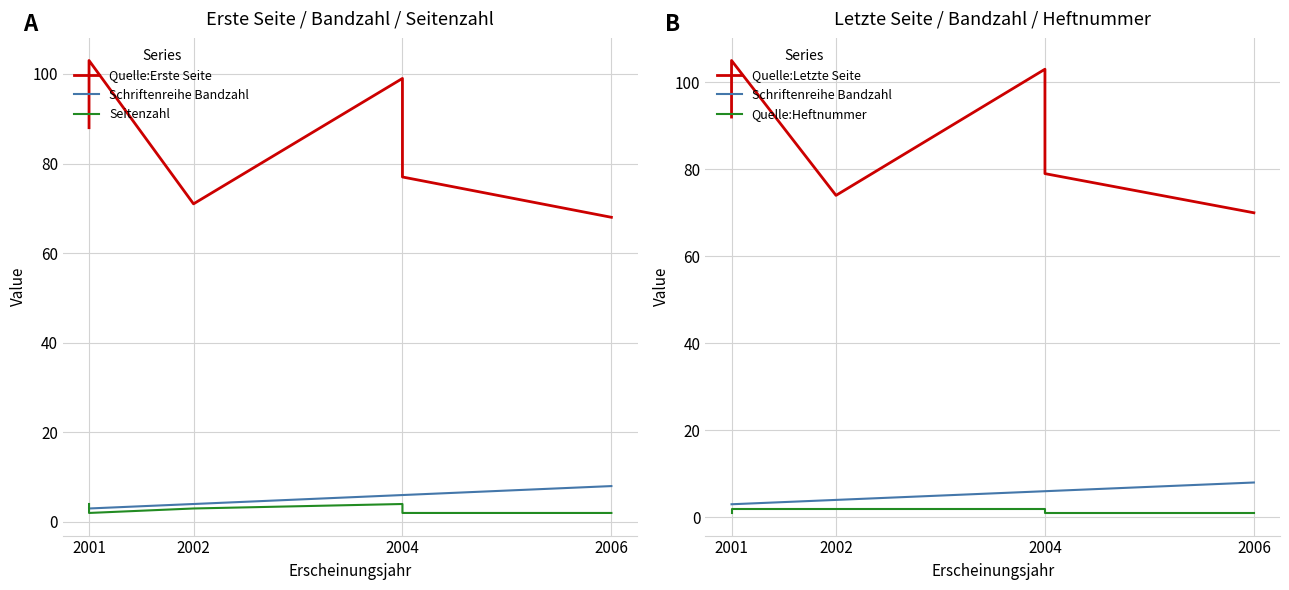

What is the spread (max minus min) of values at 2006?

69